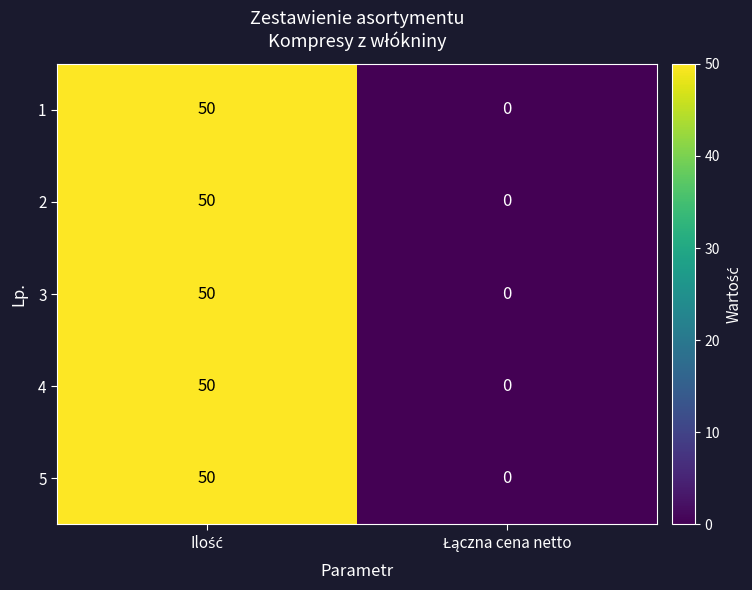

Reading right to left, extract all data points from this chart.

1: 0	50
2: 0	50
3: 0	50
4: 0	50
5: 0	50